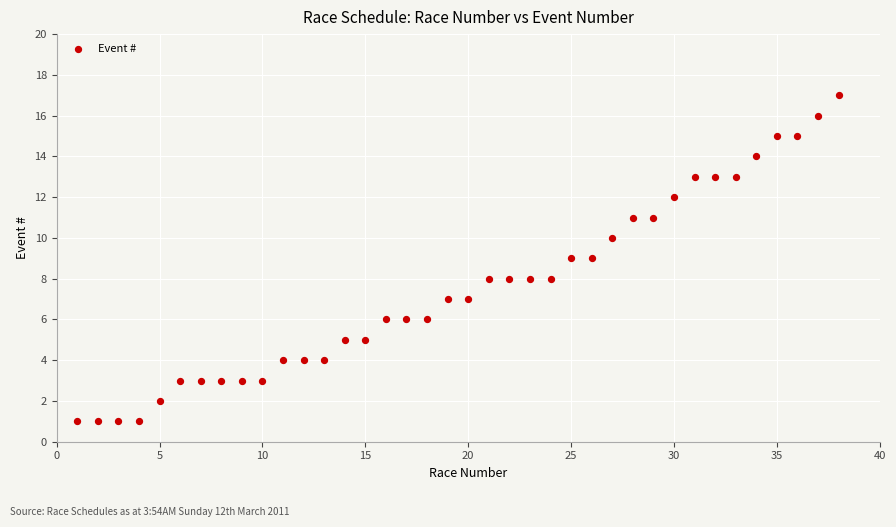

What is the range of Y values (max minus min)?

16